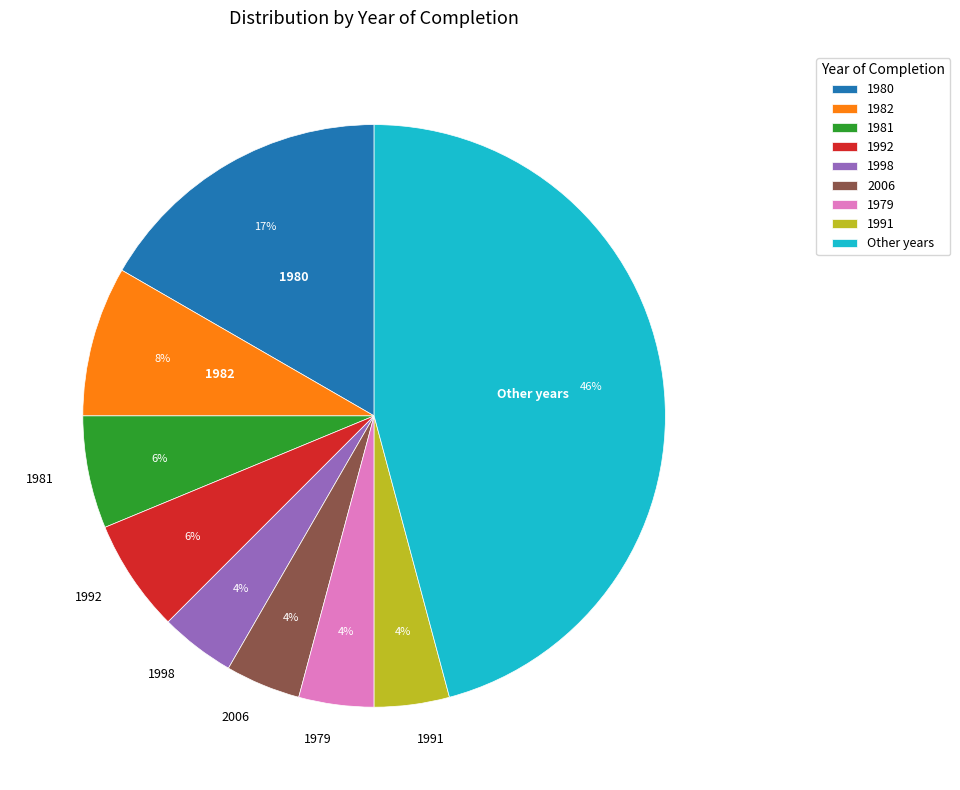

Is there a majority slice in this chart?

No